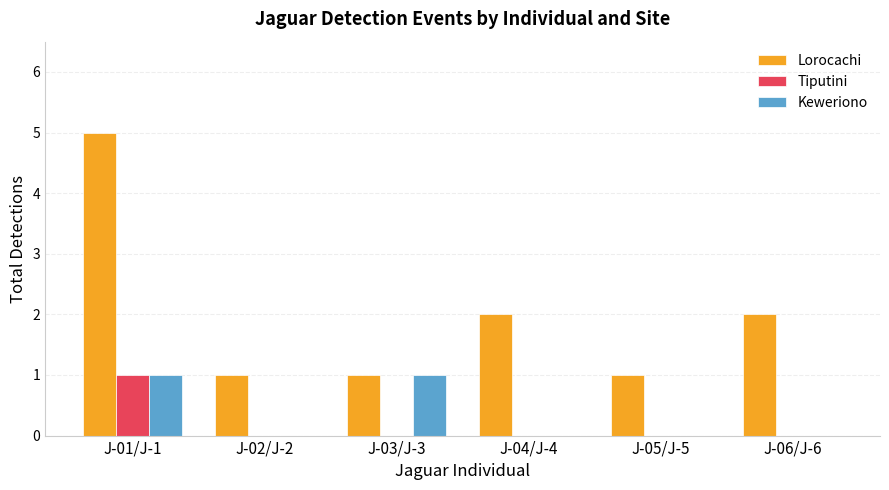

Are the bars grouped side by side (vs. stacked)?

Yes